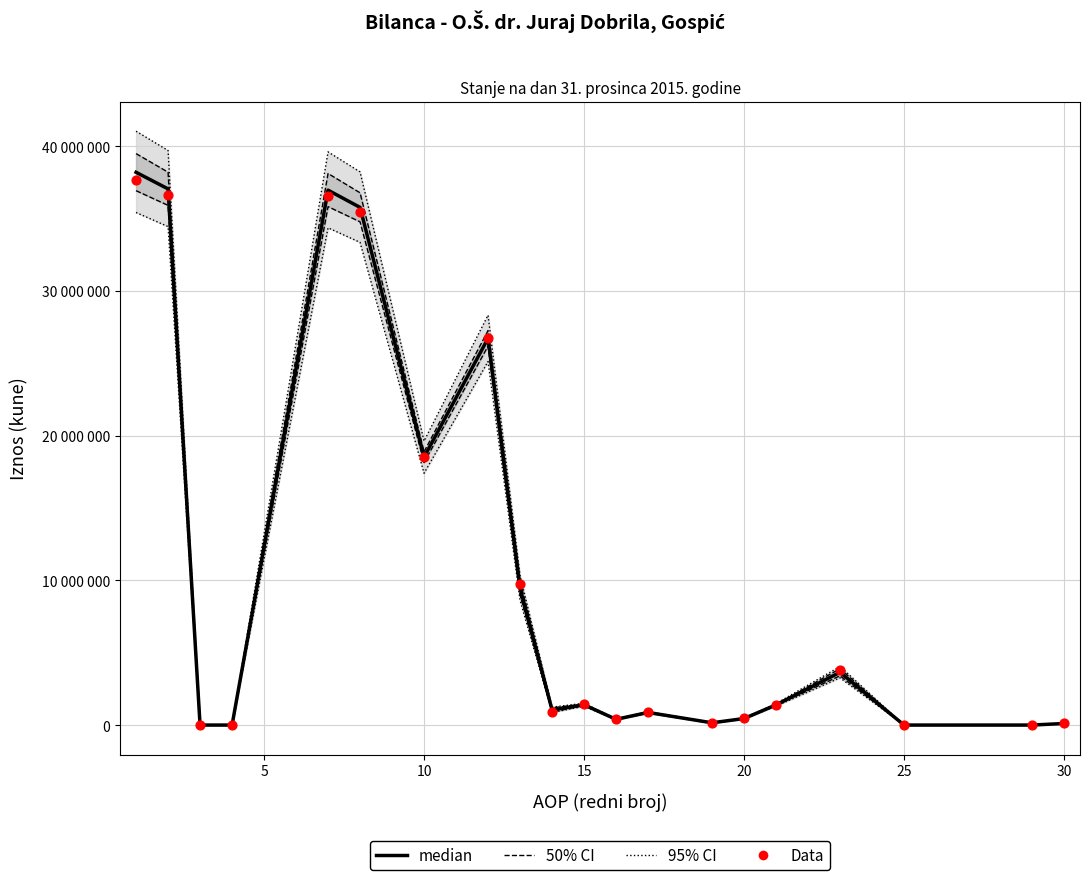

Which series has the largest total across all categories?

median